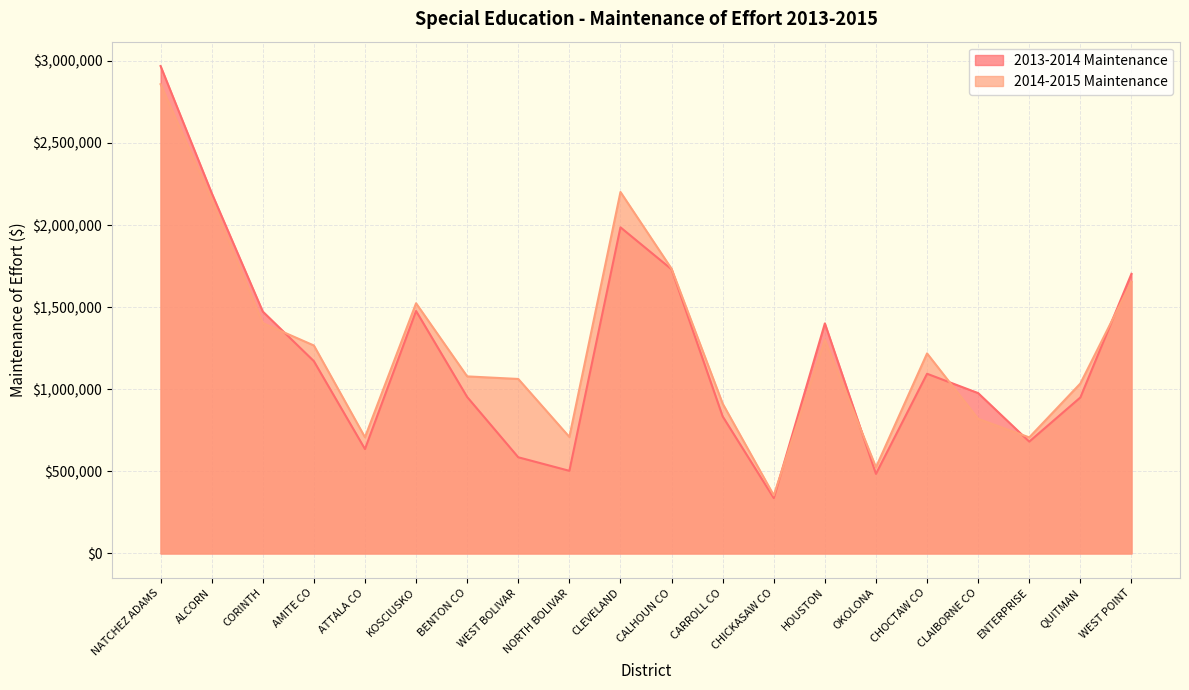

Which series has the widest spread of values?

2013-2014 Maintenance